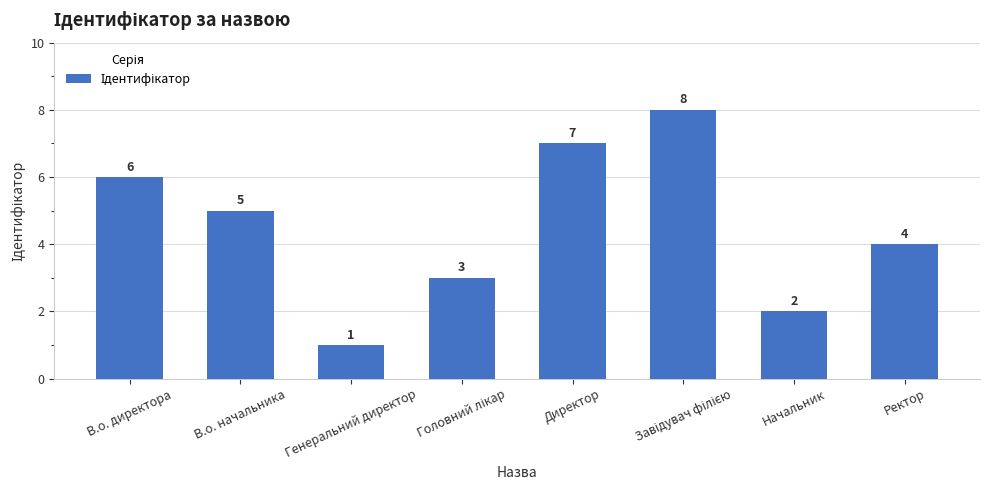

Reading left to right, extract all data points from this chart.

6	5	1	3	7	8	2	4